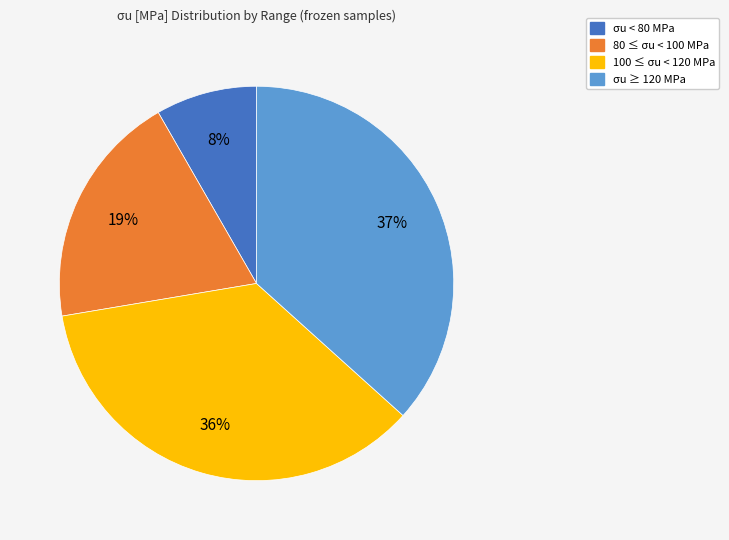

Does any single category account for the majority?

No